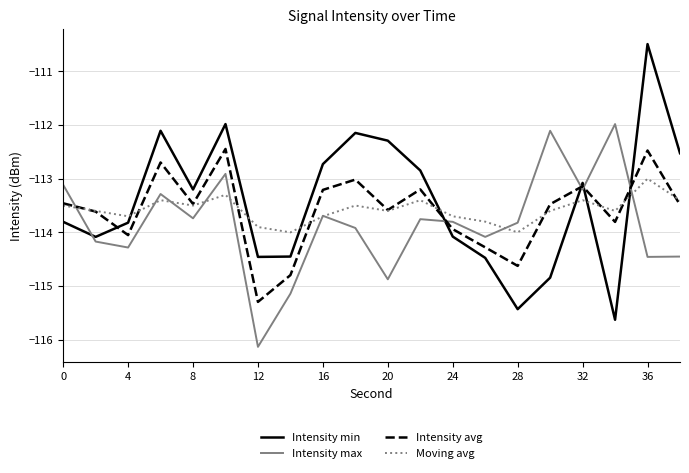

What are all the series names shown in the legend?

Intensity min, Intensity max, Intensity avg, Moving avg